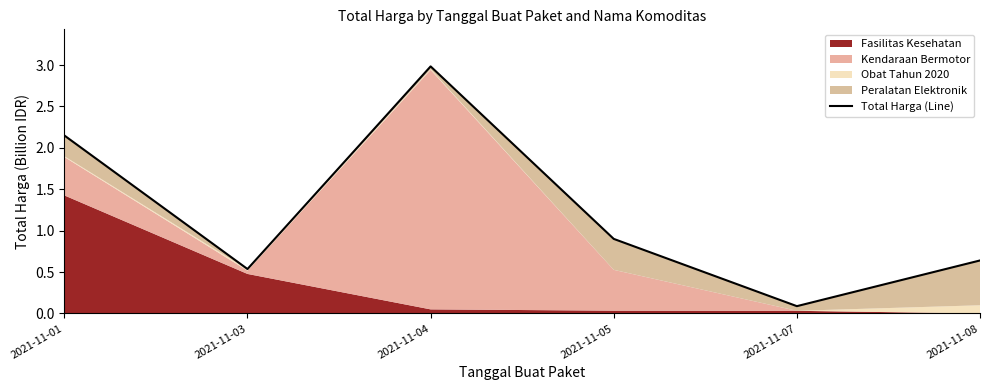

What is the value of the 4th point from the left?

0.9